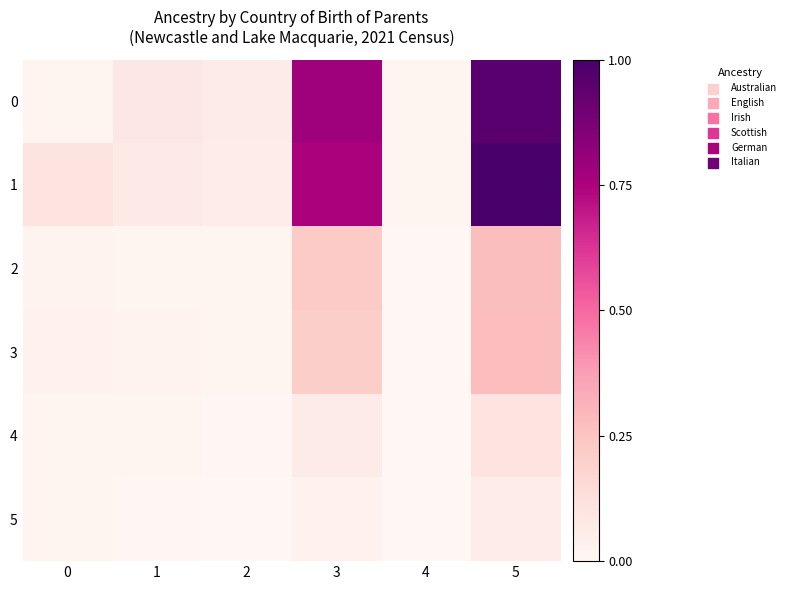

Reading right to left, transcribe all the data shown in this chart.

0: 5=1.0	4=0.0	3=0.8	2=0.1	1=0.1	0=0.0
1: 5=1.0	4=0.0	3=0.8	2=0.1	1=0.1	0=0.1
2: 5=0.3	4=0.0	3=0.2	2=0.0	1=0.0	0=0.0
3: 5=0.3	4=0.0	3=0.2	2=0.0	1=0.0	0=0.0
4: 5=0.1	4=0.0	3=0.1	2=0.0	1=0.0	0=0.0
5: 5=0.1	4=0.0	3=0.0	2=0.0	1=0.0	0=0.0